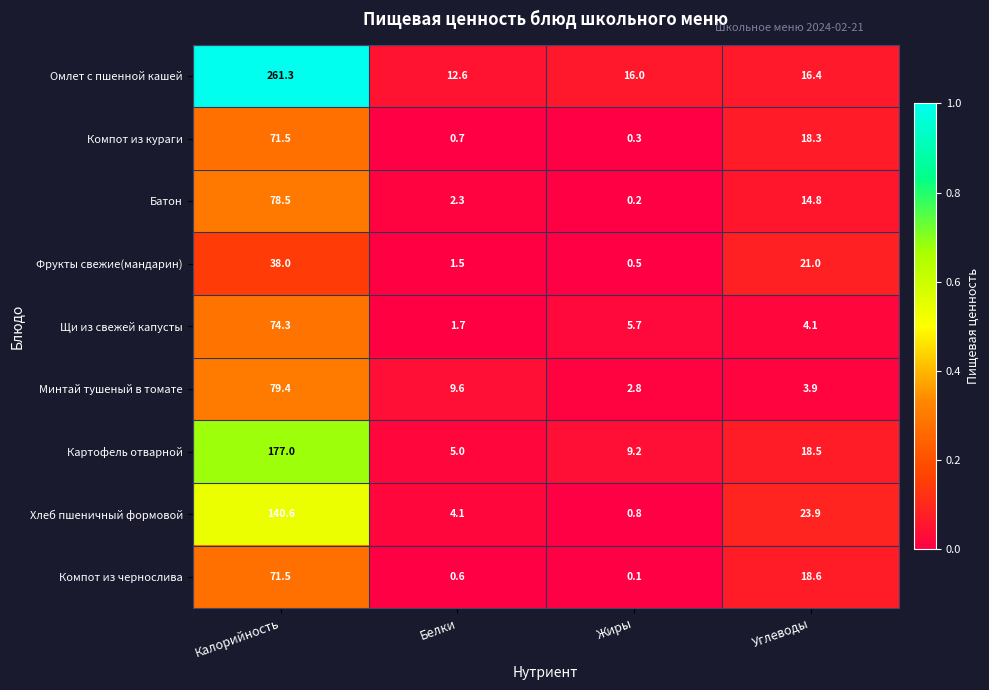

What is the difference between the Минтай тушеный в томате values at Жиры and Белки?

6.8